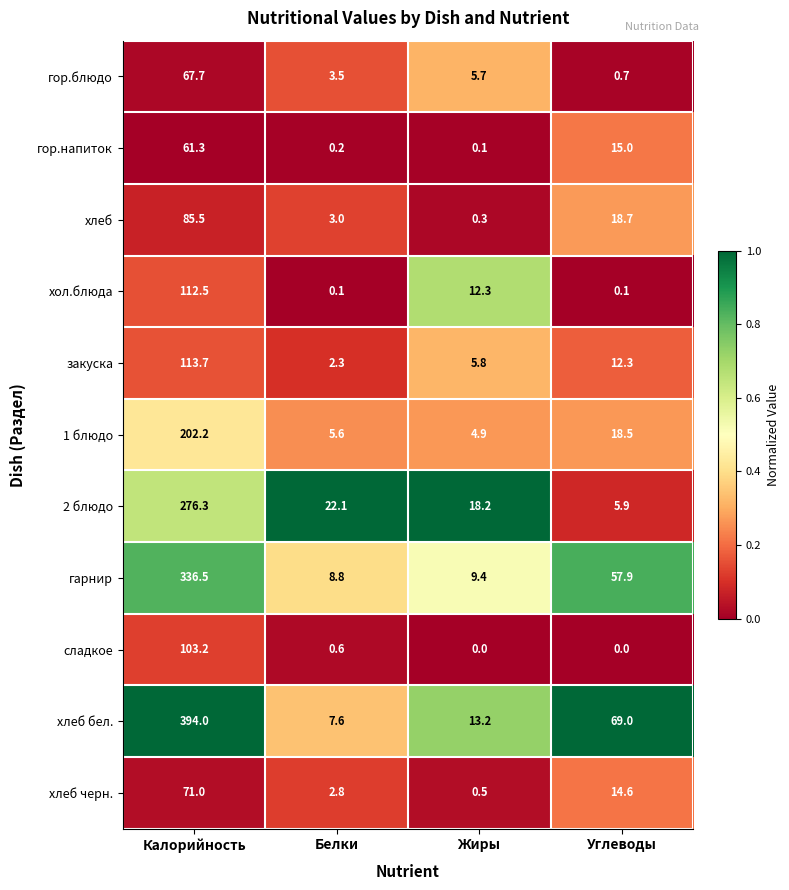

At which category is the sum across all series the highest?

Калорийность